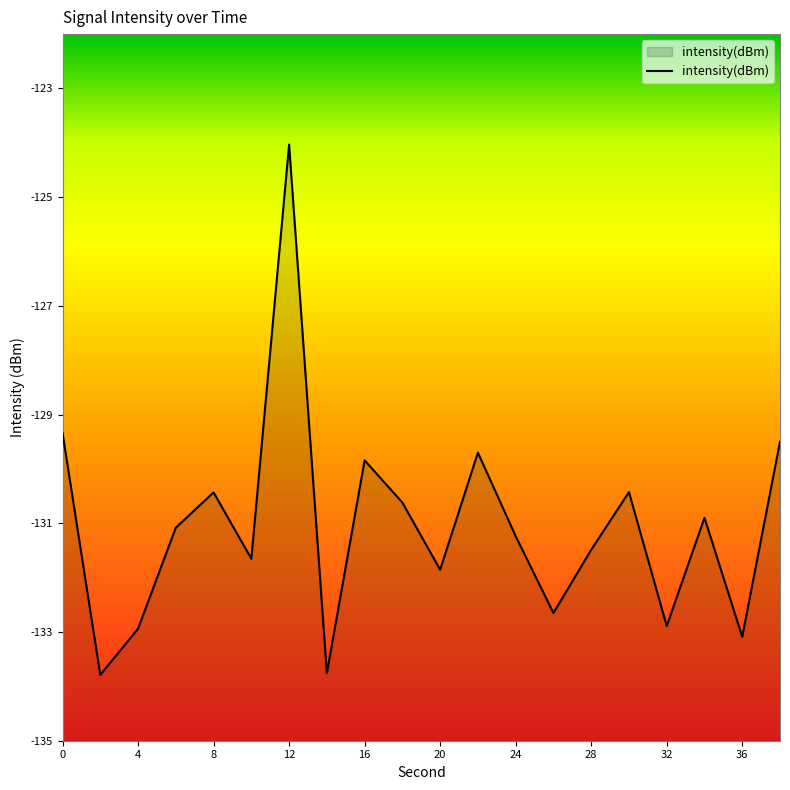

Count the number of categories in the chart.

20